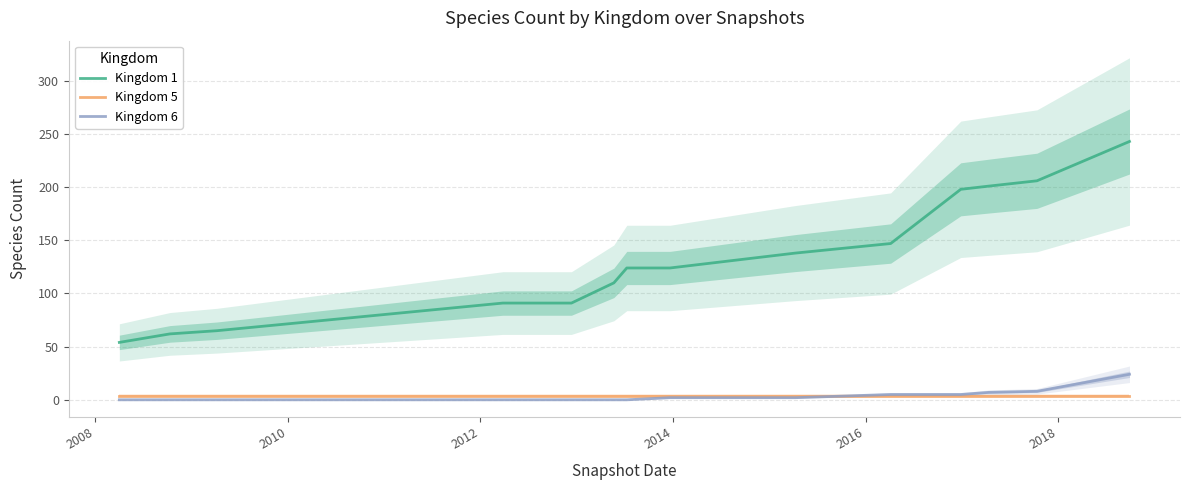

What is the average value of the Kingdom 1 series?

127